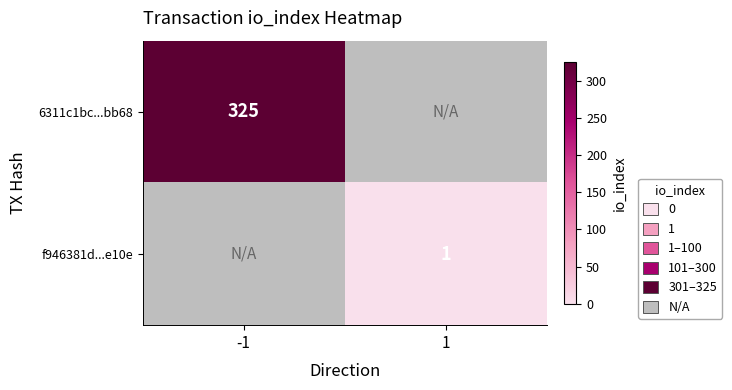

The 6311c1bc...bb68 series shows 325 at -1. True or false?

True